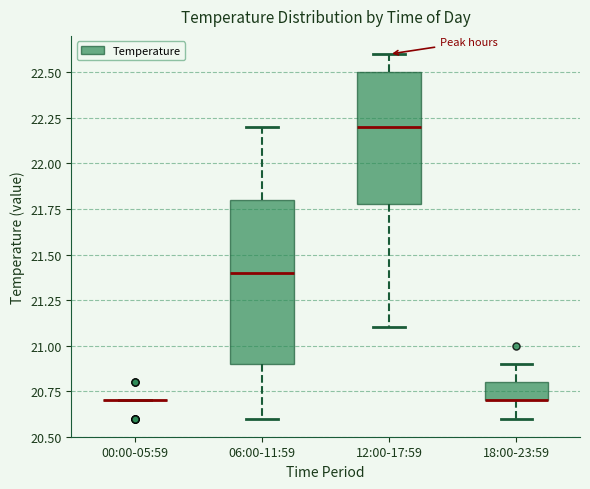

Where is the lower edge of the box for 12:00-17:59 on the y-axis? The values are not printed on the chart, so give them approximately, as read against the axis.

21.8